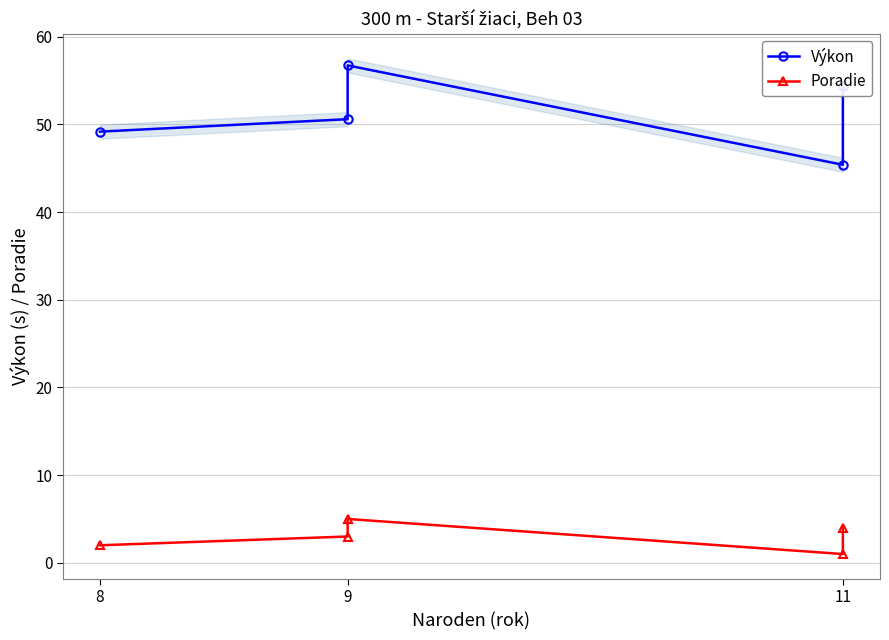

How many lines are shown in the chart?

2